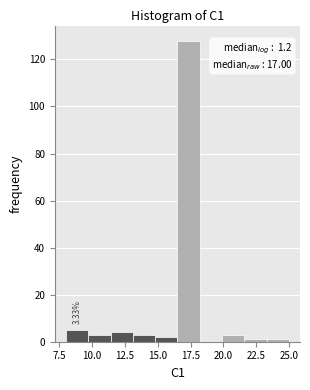

Around what value on the x-axis is the tallest bar? Give the approximate position of its centre, as read against the axis.

17.5